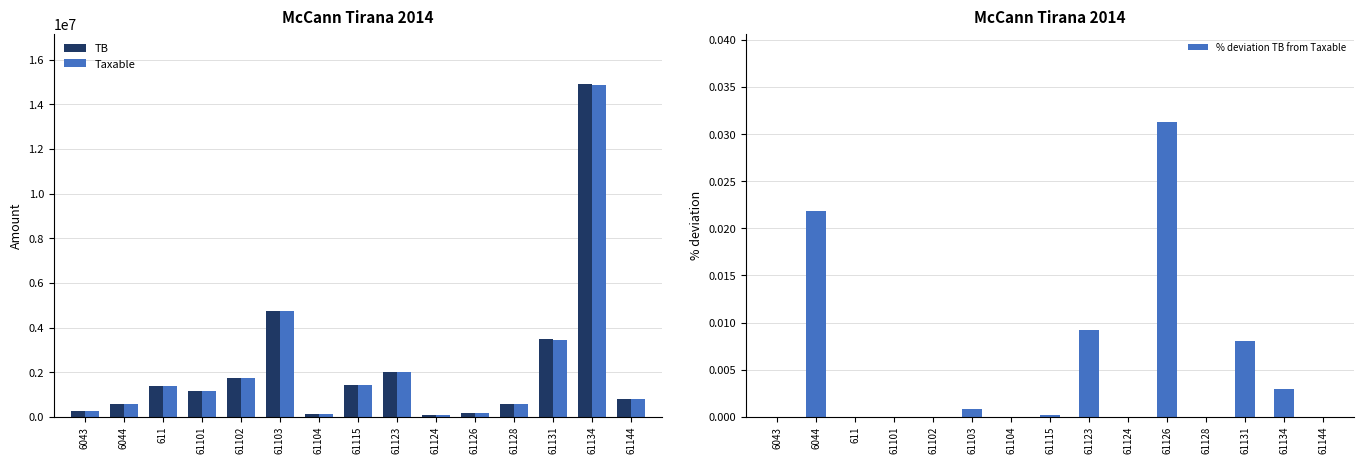

What is the difference between the highest and lowest values at 61144?

779642.1